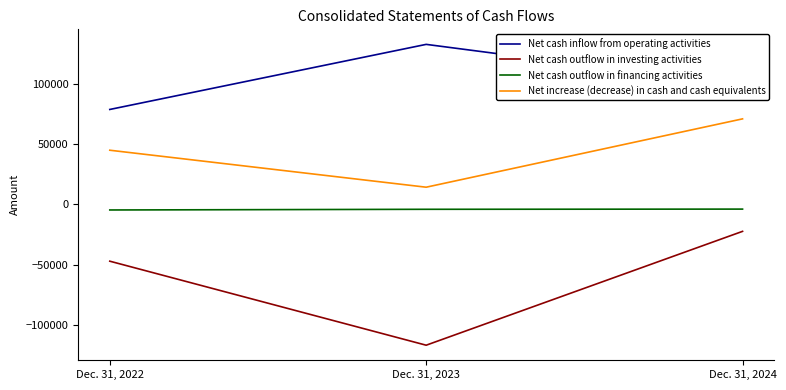

At how many categories does at least one series exceed 91962?

2